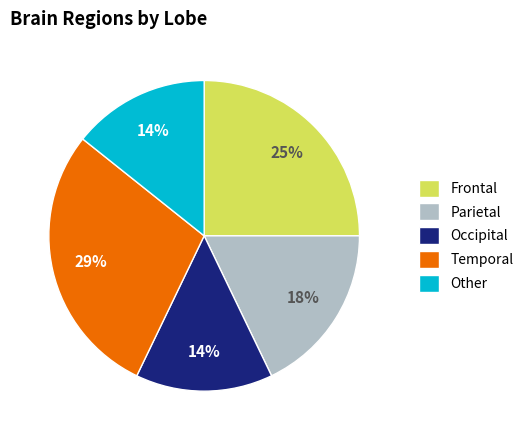

Which category has the biggest portion of the pie?

Temporal